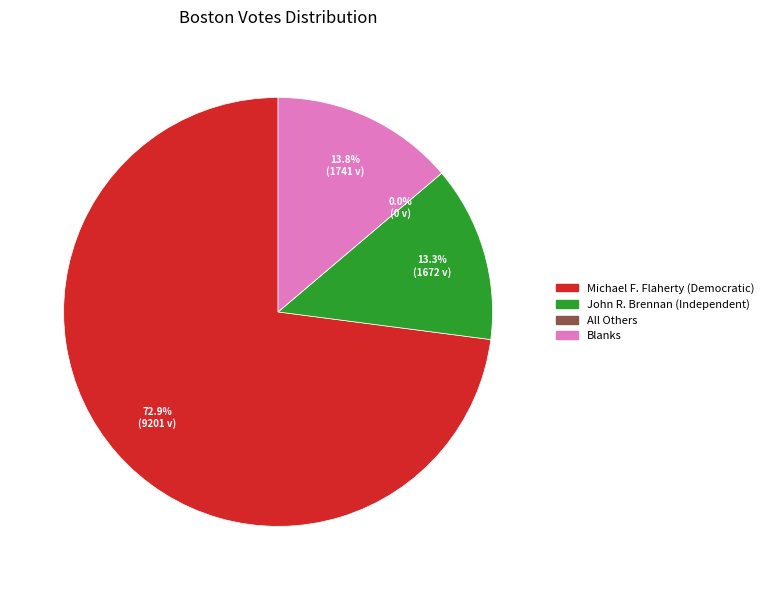

Which slice is the largest?

Michael F. Flaherty (Democratic)